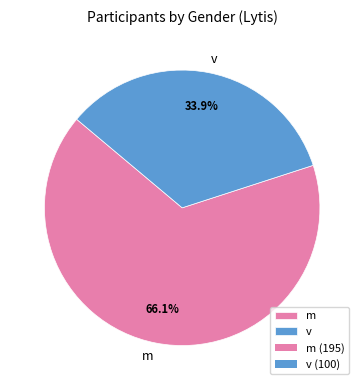

To the nearest percent, what is the average slice percentage?

50%